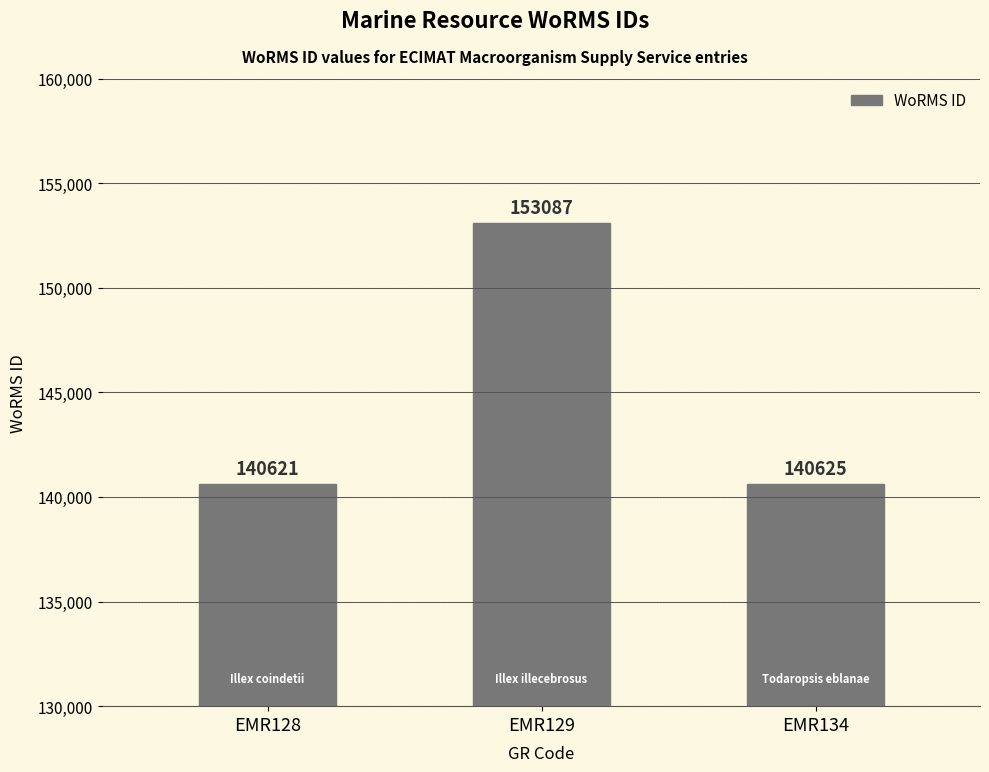

The value at EMR129 is 153087. True or false?

True